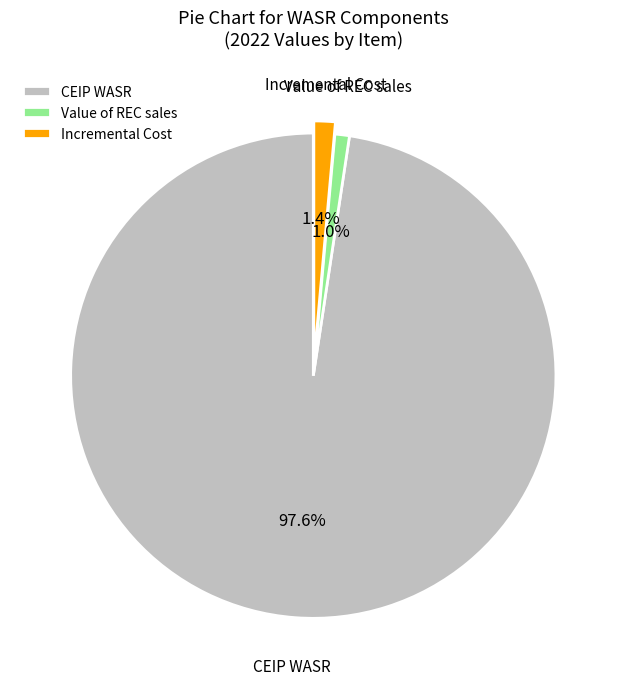

How many slices are in this pie chart?

3